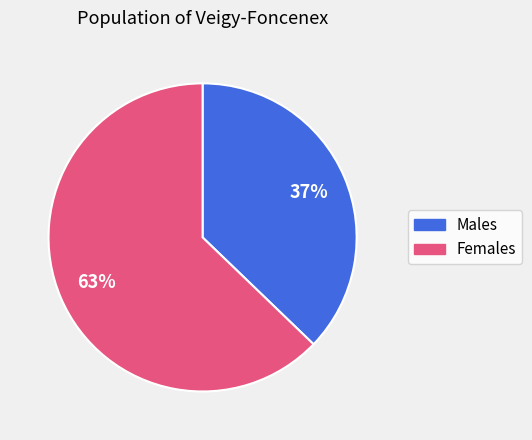

Does any single category account for the majority?

Yes